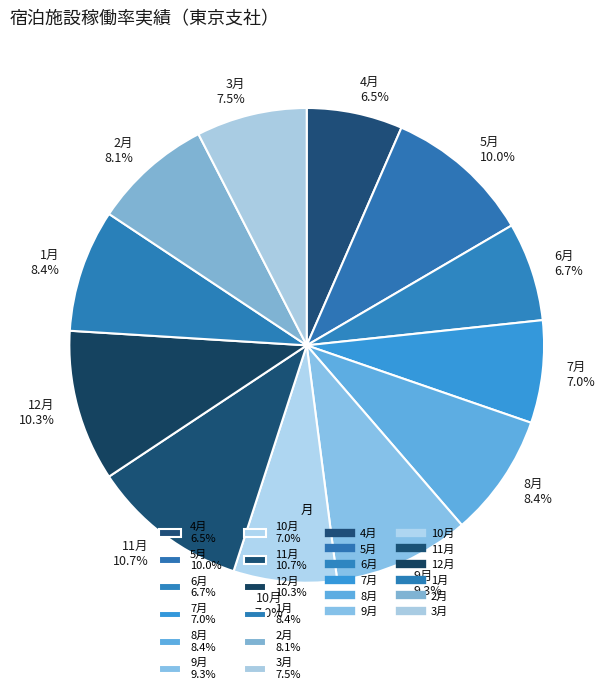

To the nearest percent, what portion does 2月 represent?

8%